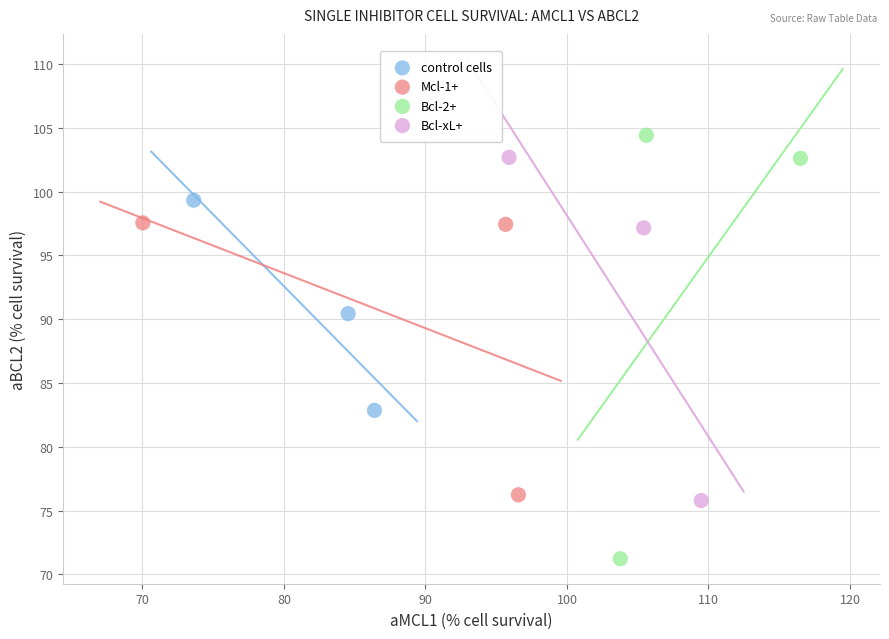

Which series has the largest Y range (max minus min)?

Bcl-2+